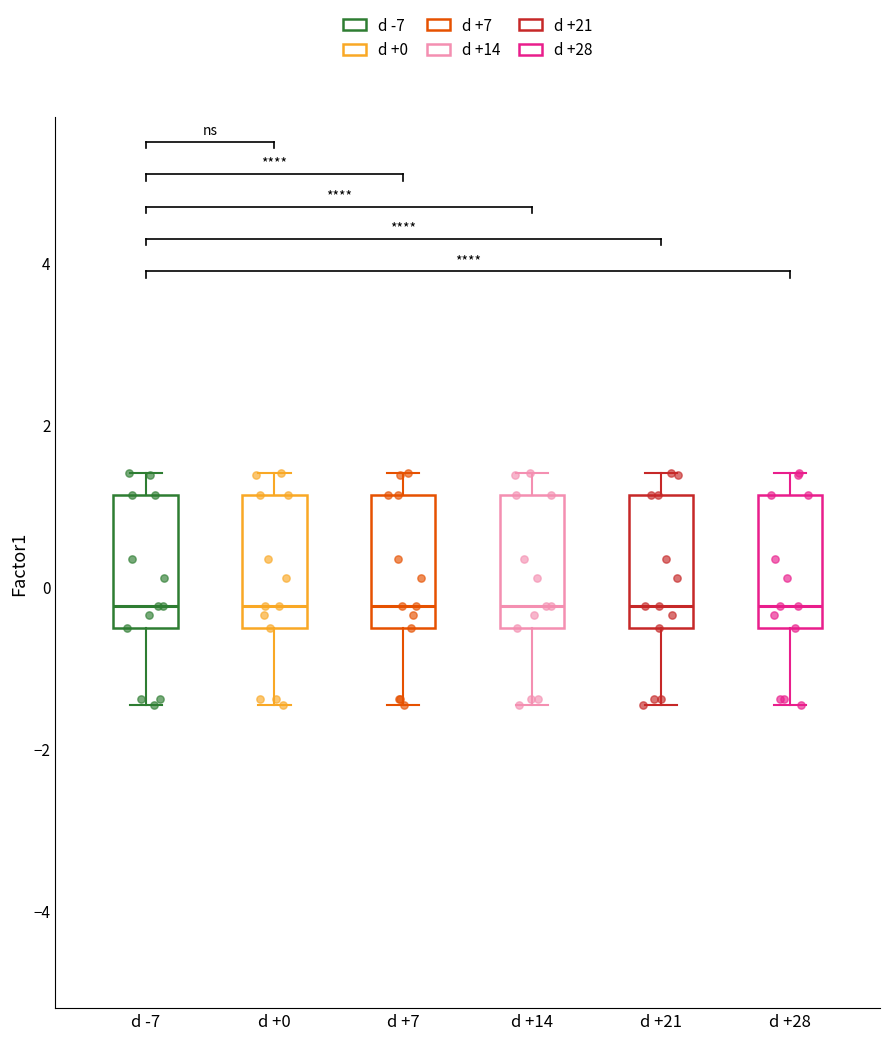

Reading left to right, read every box against the y-axis: the position of its median line, the range the box covers, and the ends of its whiskers. The values are not printed on the chart, so give them approximately, as read against the axis.

d -7: median -0.2, box -0.6 to 1.2, whiskers -1.4 to 1.4
d +0: median -0.2, box -0.6 to 1.2, whiskers -1.4 to 1.4
d +7: median -0.2, box -0.6 to 1.2, whiskers -1.4 to 1.4
d +14: median -0.2, box -0.6 to 1.2, whiskers -1.4 to 1.4
d +21: median -0.2, box -0.6 to 1.2, whiskers -1.4 to 1.4
d +28: median -0.2, box -0.6 to 1.2, whiskers -1.4 to 1.4